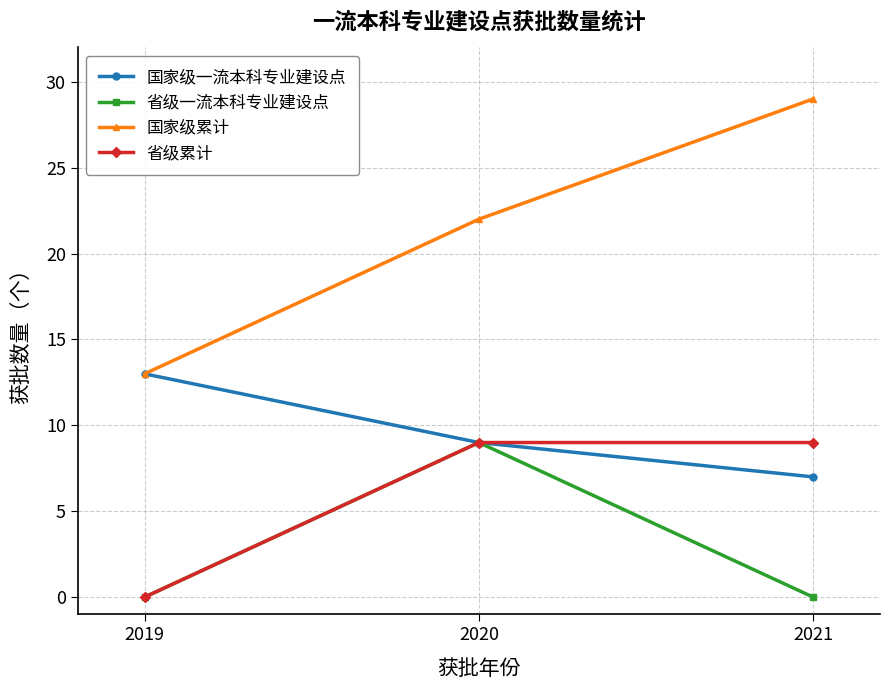

What is the difference between the highest and lowest values at 2020?

13